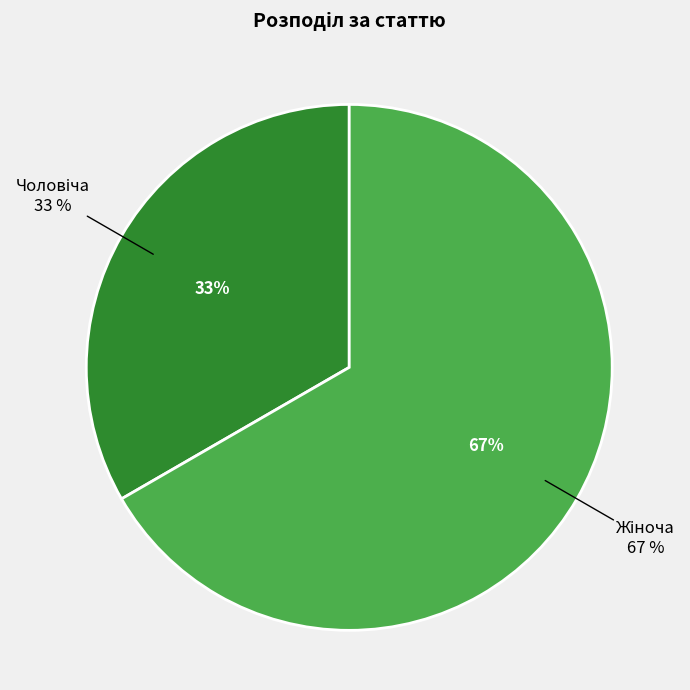

Which category has the biggest portion of the pie?

Жіноча